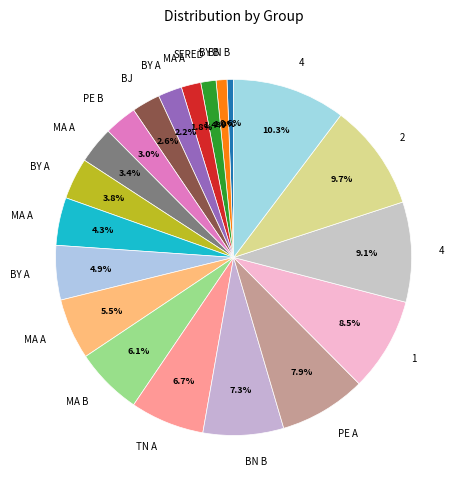

Which slice is the largest?

4